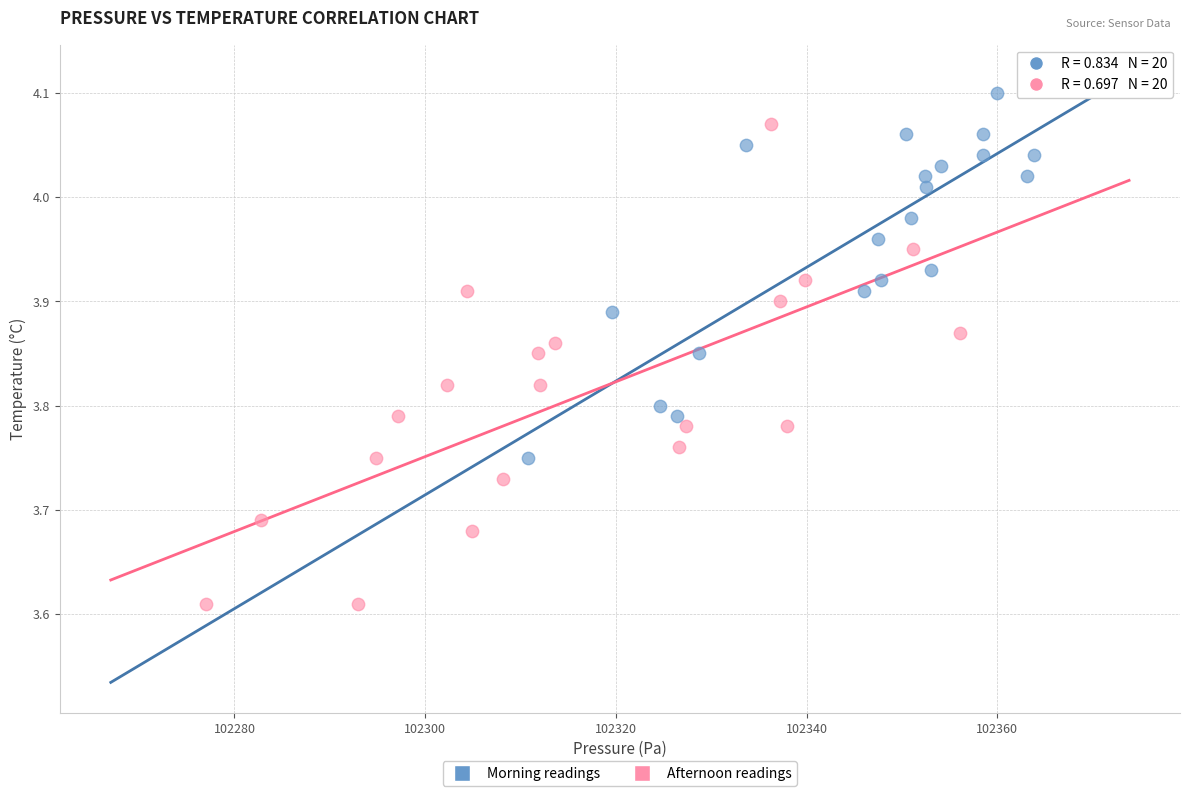

Which series contains the highest Y value?

Morning readings